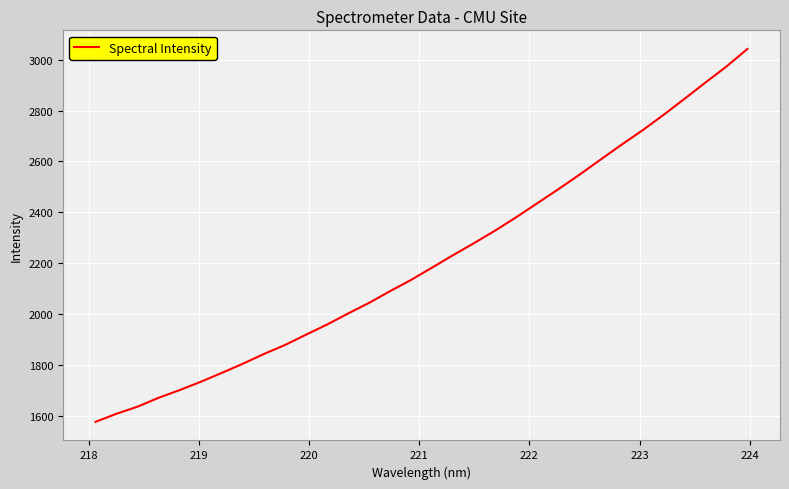

What is the difference between the maximum and minimum values?

1465.5